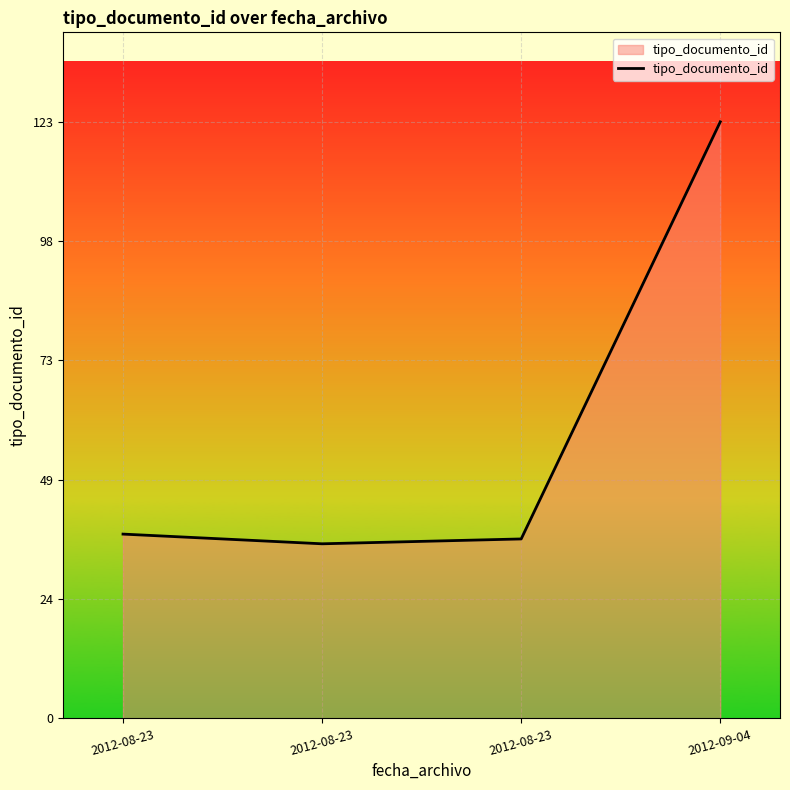

Reading left to right, transcribe all the data shown in this chart.

38	36	37	123